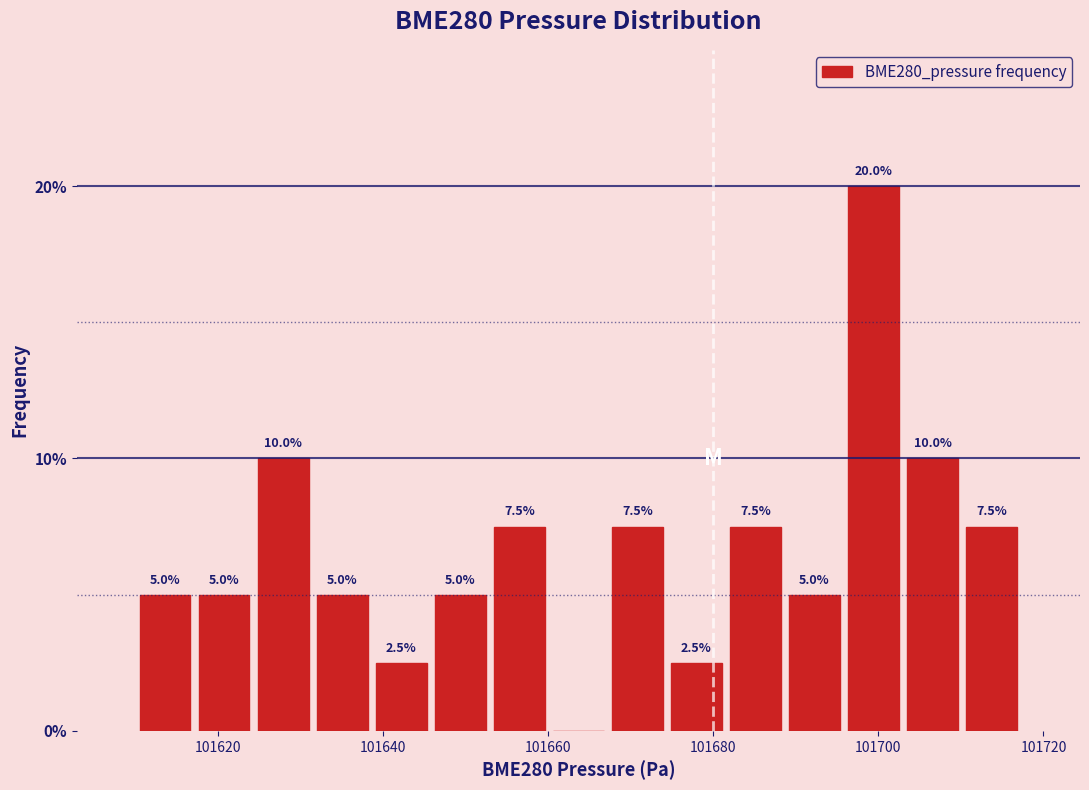

Read against the x-axis, roughly where is the centre of the tallest bar?

101700